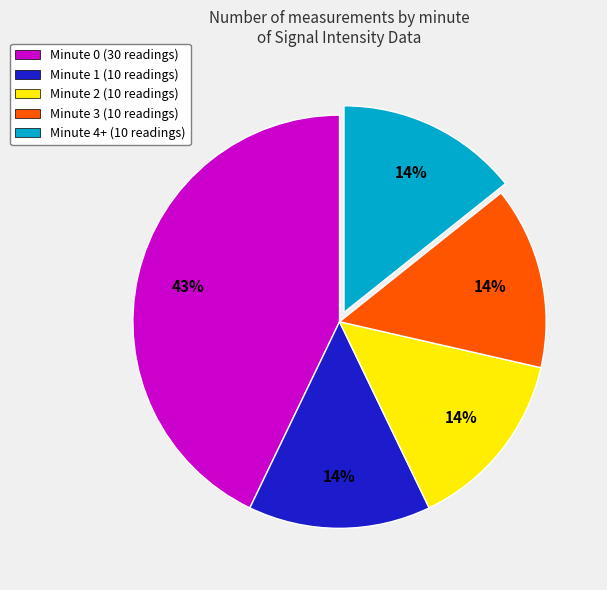

How many segments does this pie chart have?

5